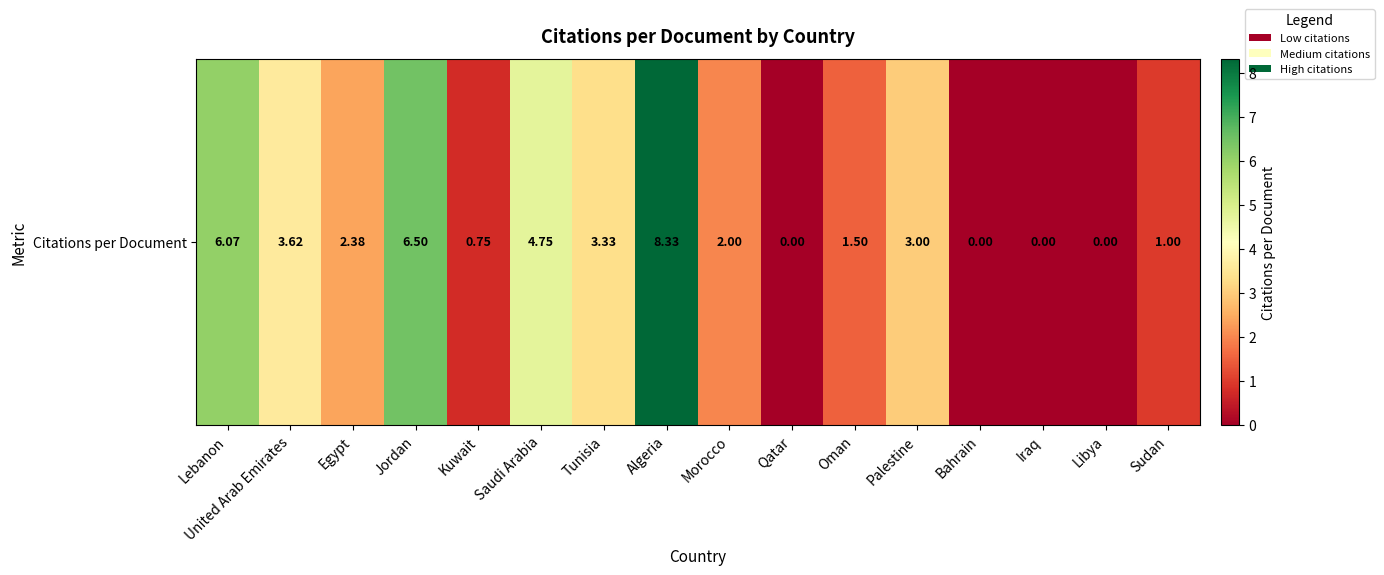

The chart shows a value of 1.0 at Oman. True or false?

False